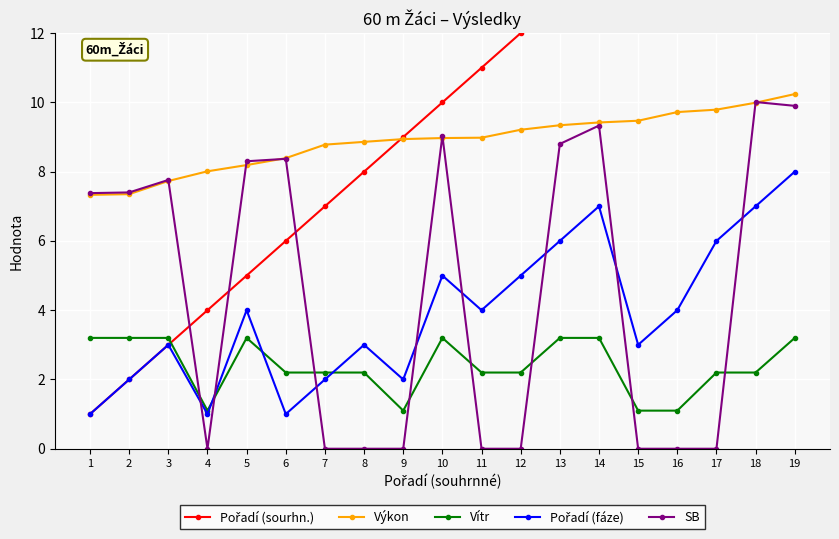

Is it true that Vítr equals 0.7 at 17?

False